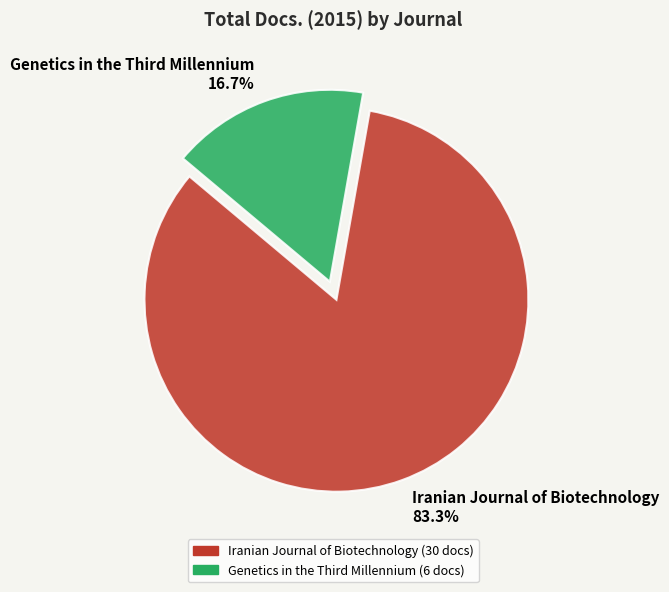

To the nearest percent, what percentage of the pie is Iranian Journal of Biotechnology?

83%